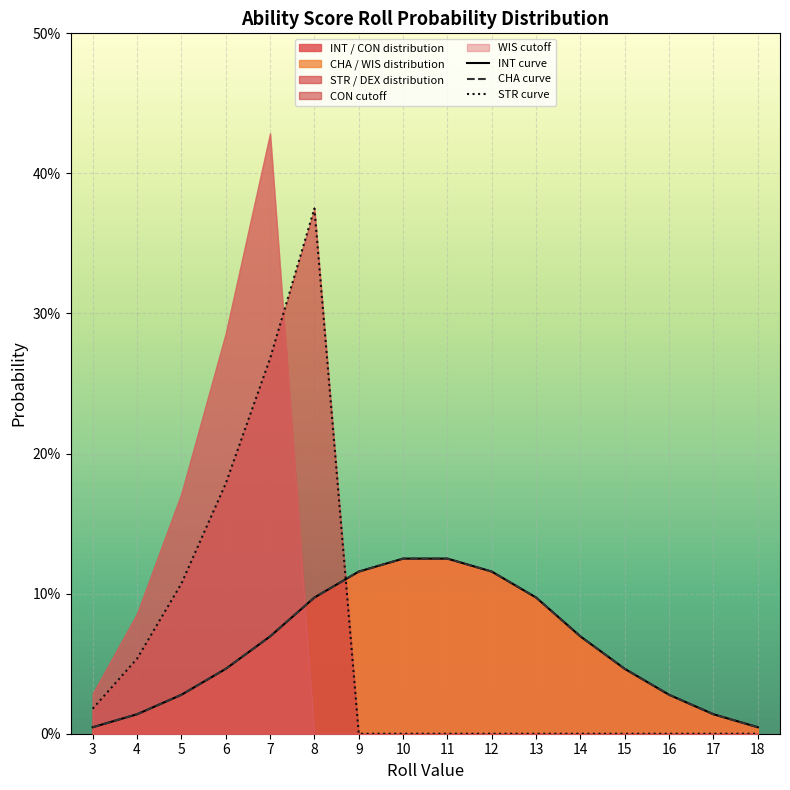

How many values in STR curve are above zero?

6